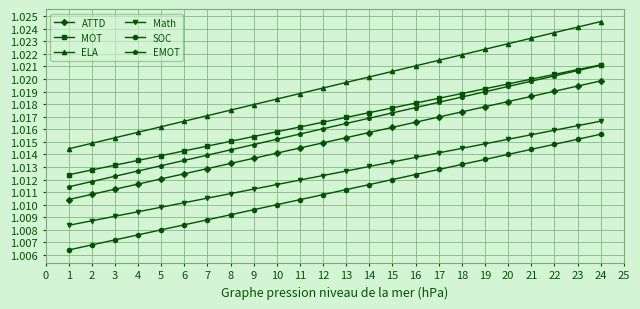

Is the value of MOT at 10 greater than the value of EMOT at 17?

No